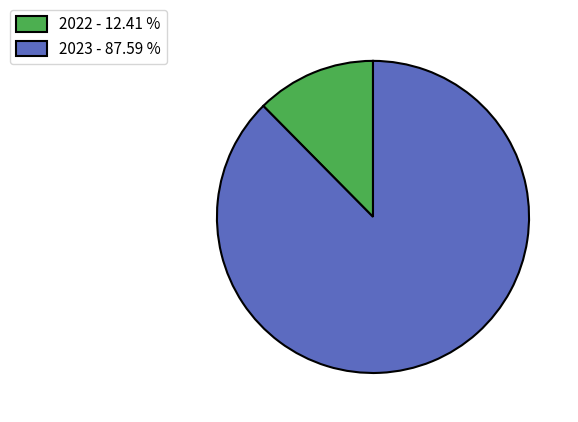

Combined, do 2023 - 87.59 % and 2022 - 12.41 % account for over 50%?

Yes